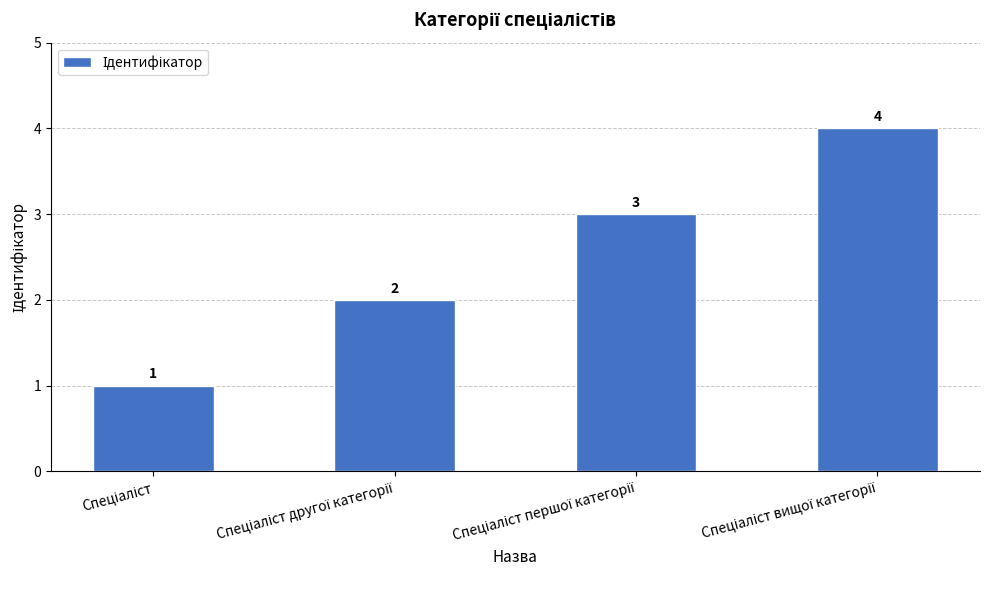

What is the value of the 2nd bar from the left?

2